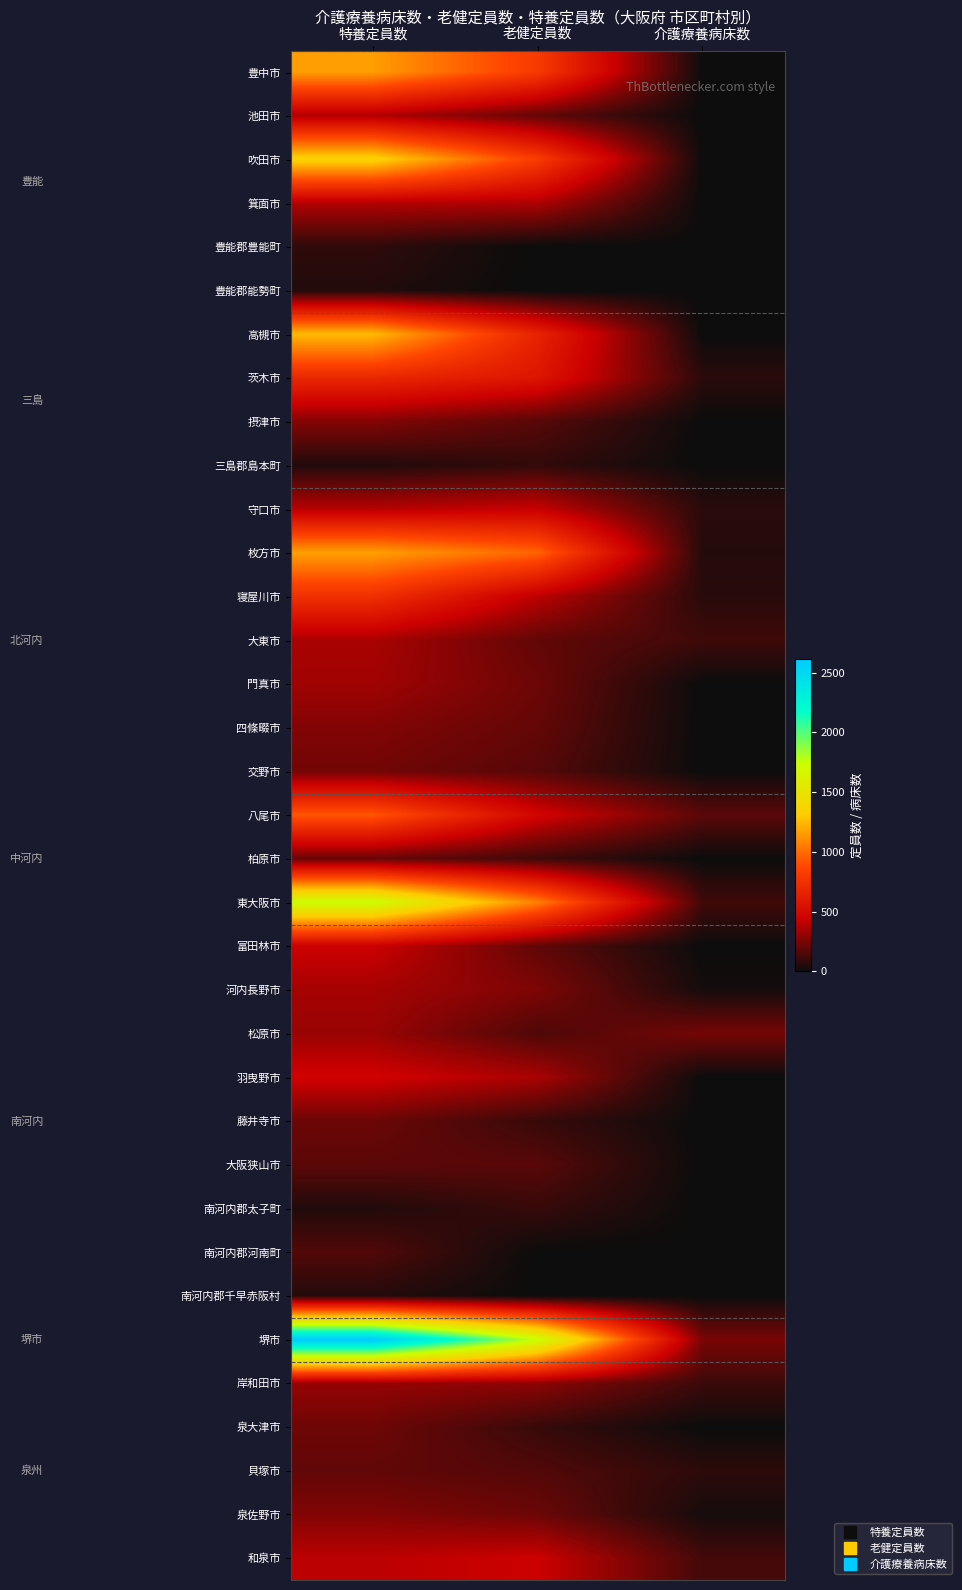

Rank the series by their maximum value, from lowest to highest.

豊能郡能勢町, 南河内郡千早赤阪村, 豊能郡豊能町, 三島郡島本町, 南河内郡太子町, 南河内郡河南町, 大阪狭山市, 貝塚市, 柏原市, 藤井寺市, 泉大津市, 交野市, 四條畷市, 泉佐野市, 摂津市, 岸和田市, 松原市, 門真市, 河内長野市, 大東市, 池田市, 箕面市, 守口市, 富田林市, 和泉市, 羽曳野市, 茨木市, 寝屋川市, 八尾市, 豊中市, 枚方市, 高槻市, 吹田市, 東大阪市, 堺市